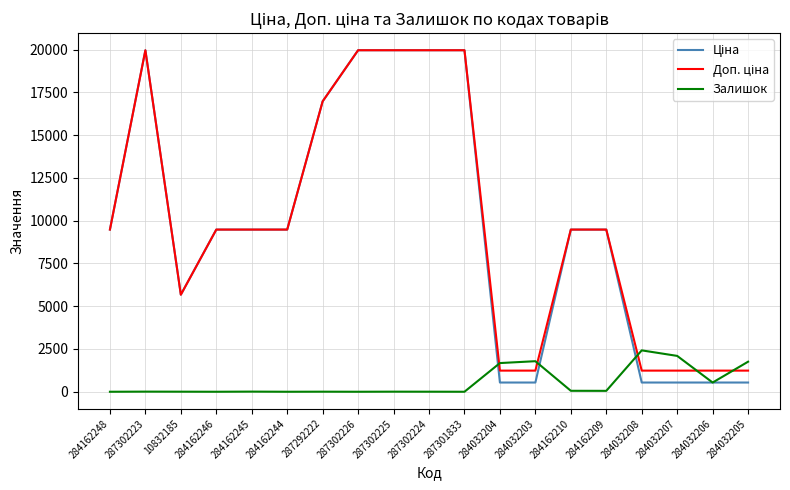

What is the spread (max minus min) of values at 284162244?

9480.1